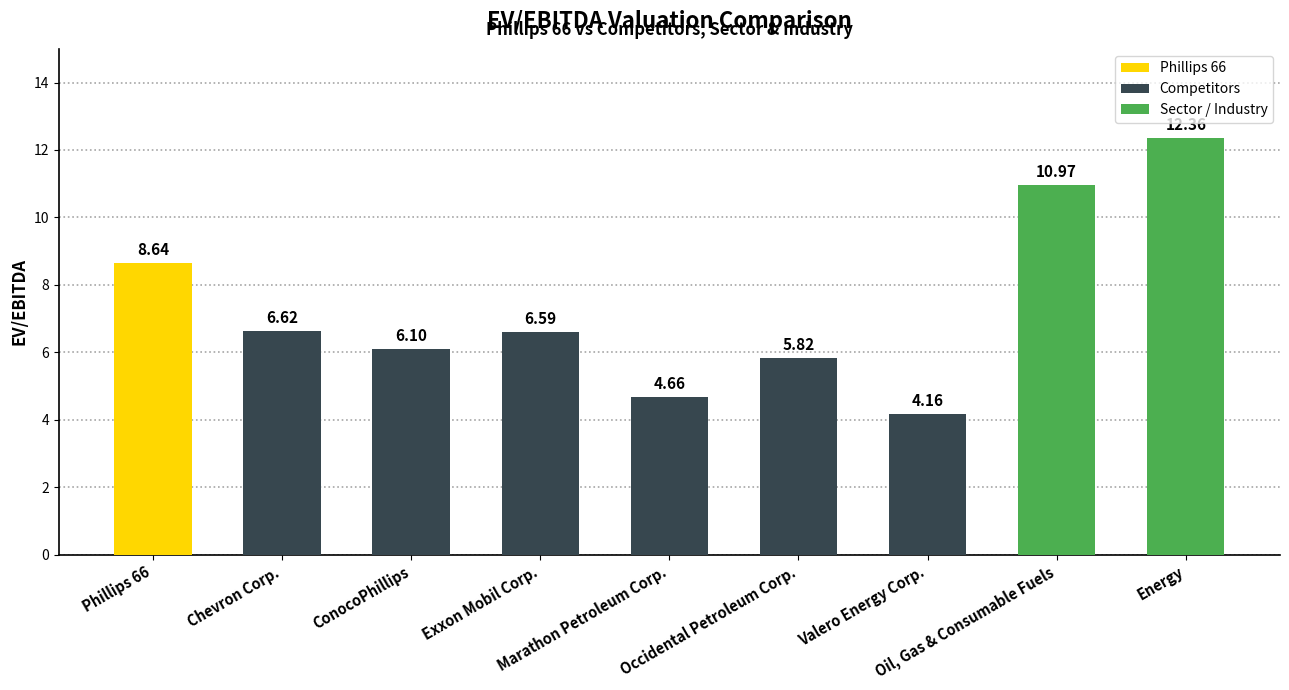

What is the change in value from Phillips 66 to Occidental Petroleum Corp.?

-2.8